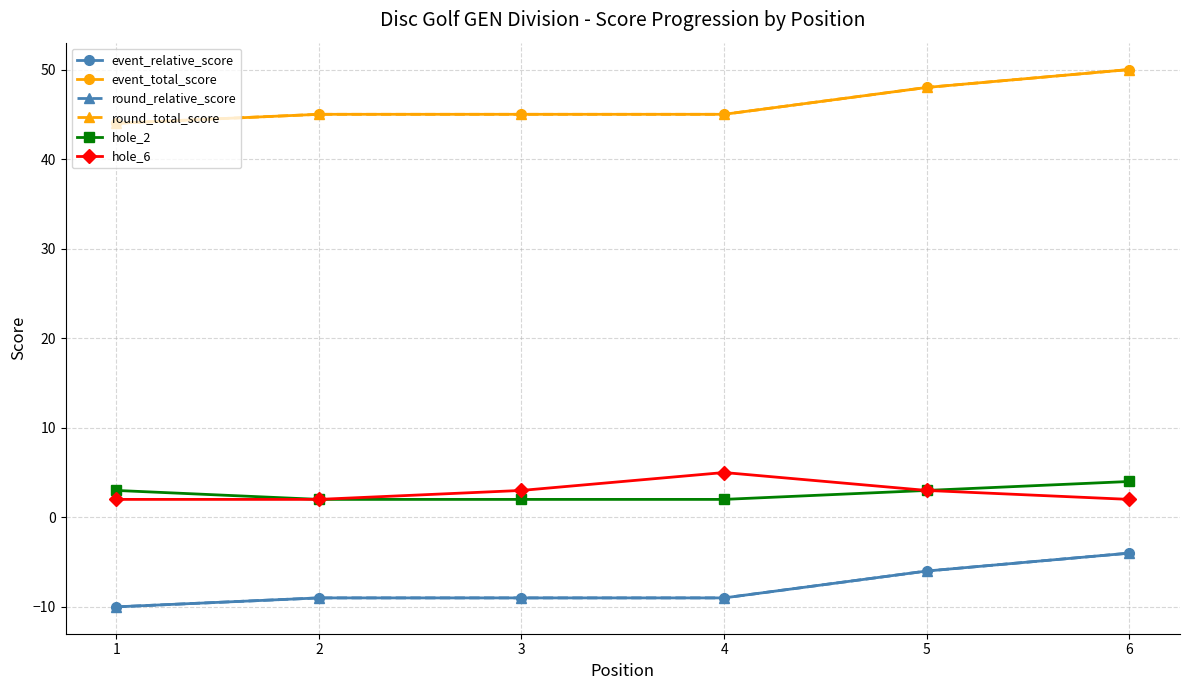

List the labels in order of round_total_score value, smallest first.

1, 2, 3, 4, 5, 6